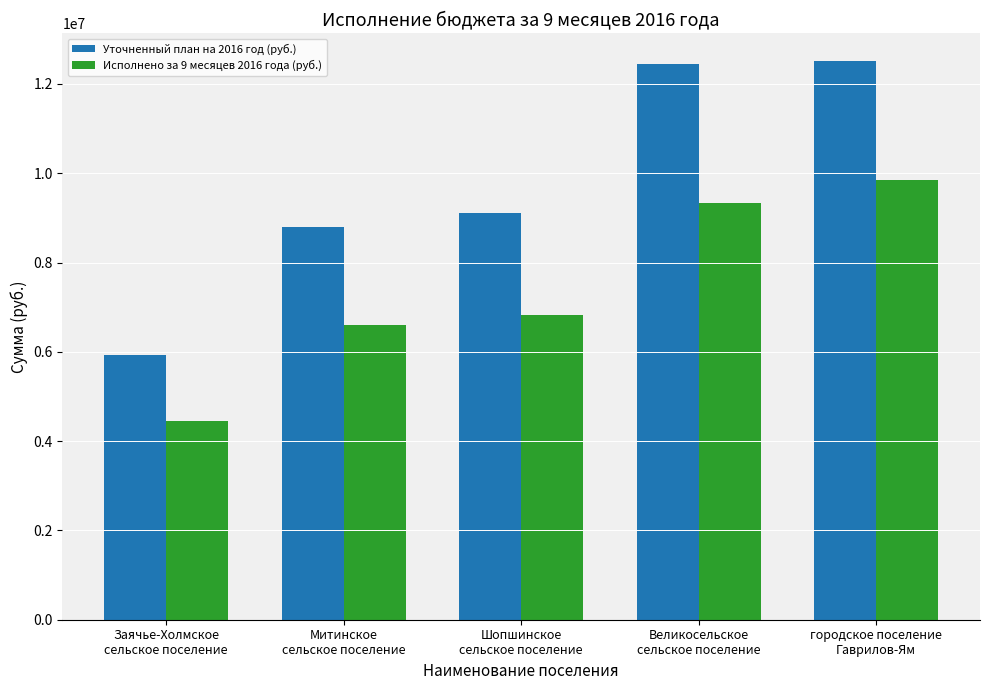

Which category has the lowest value across all series?

Заячье-Холмское
сельское поселение